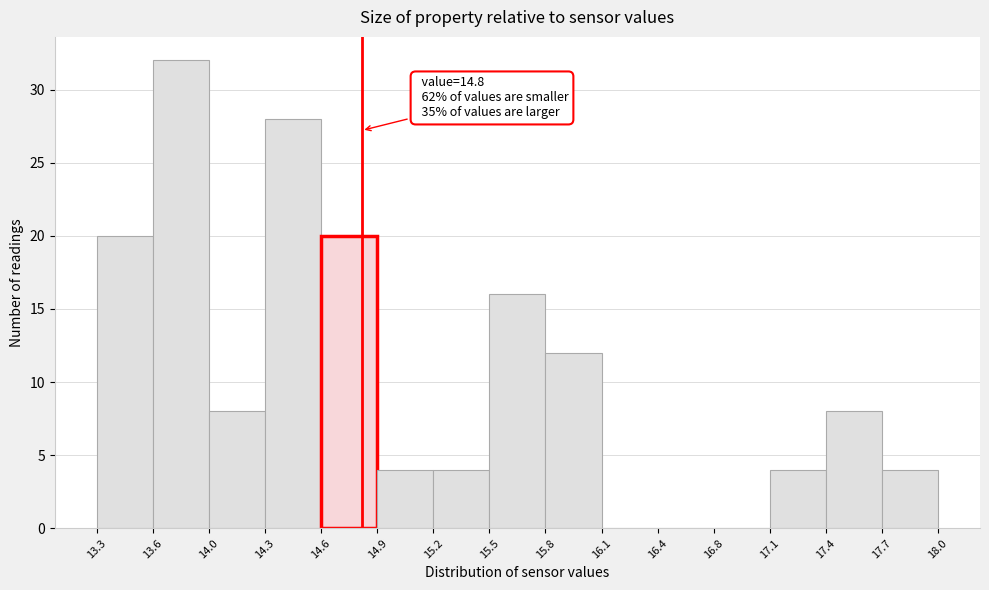

Over which range of the x-axis is the bar tallest?

13.6 to 14.0